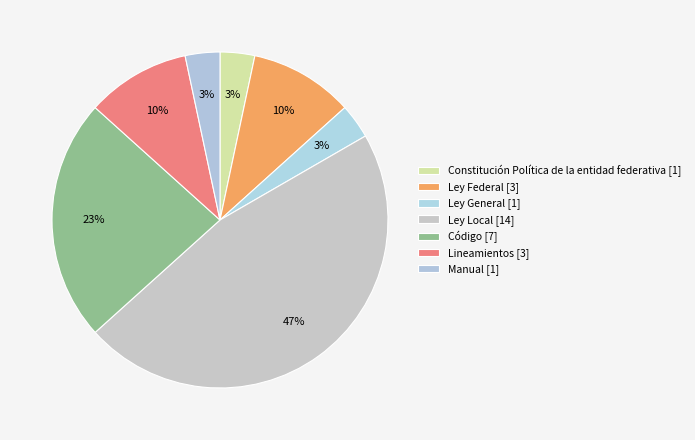

The Ley Federal slice represents 19% of the pie. True or false?

False